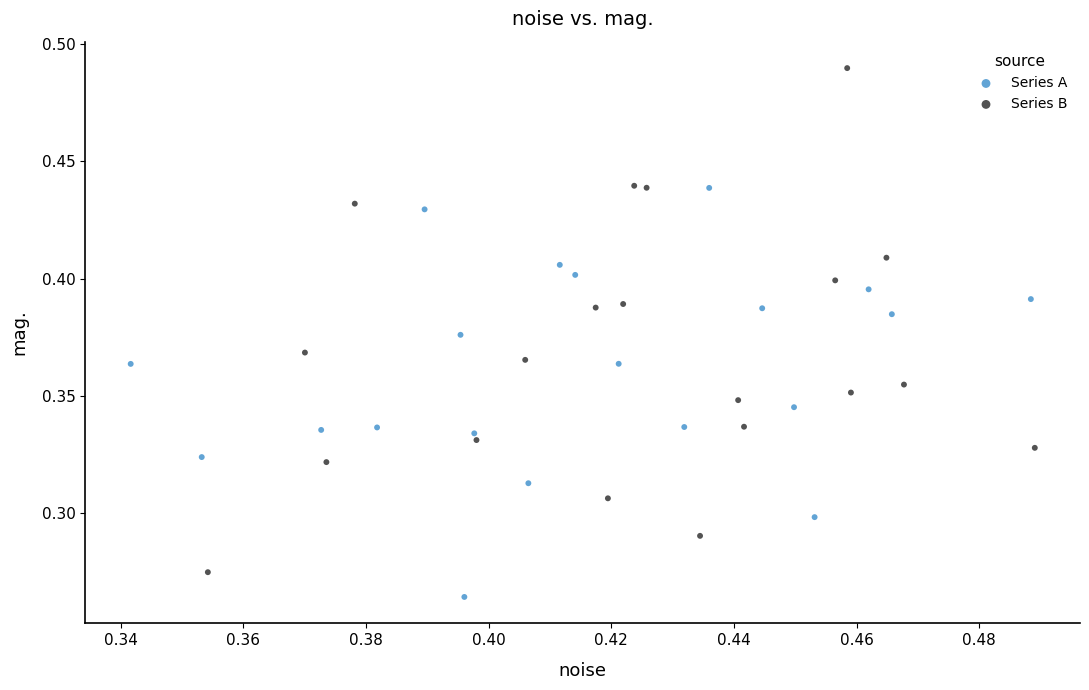

Which series reaches the minimum Y coordinate?

Series A